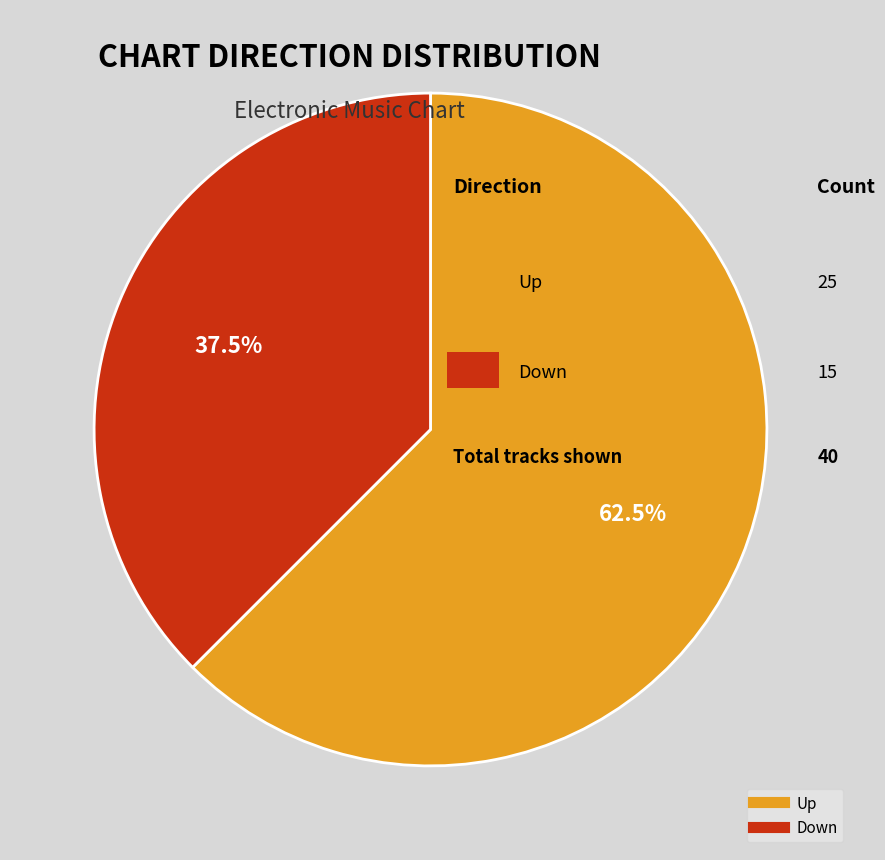

Is there any slice that represents more than half of the pie?

Yes